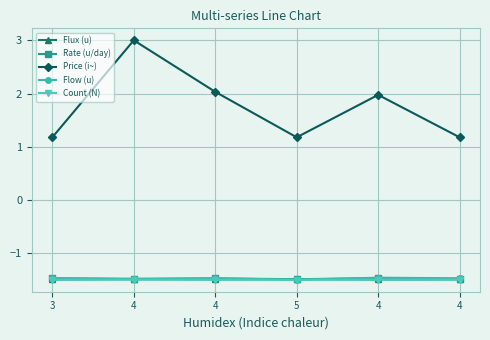

Where do Flux (u) and Flow (u) first cross each other?

3 and 4